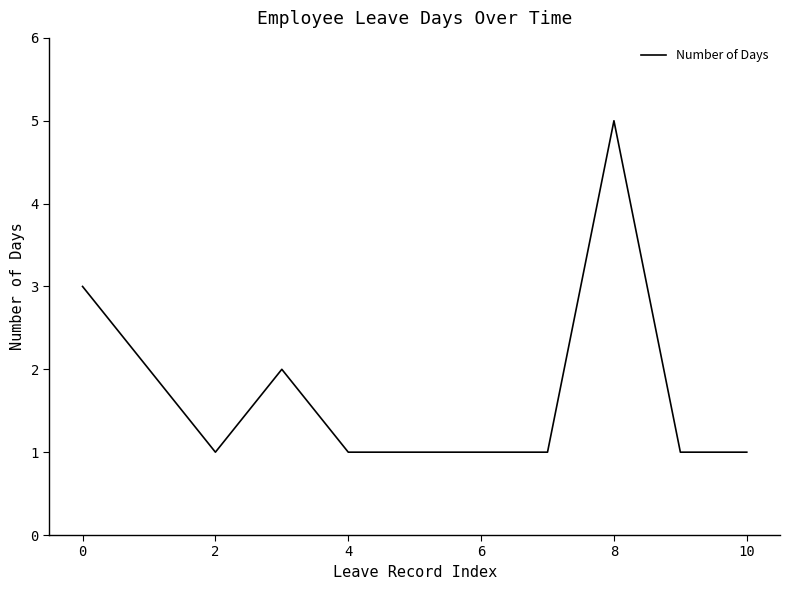

What is the difference between the maximum and minimum values?

4